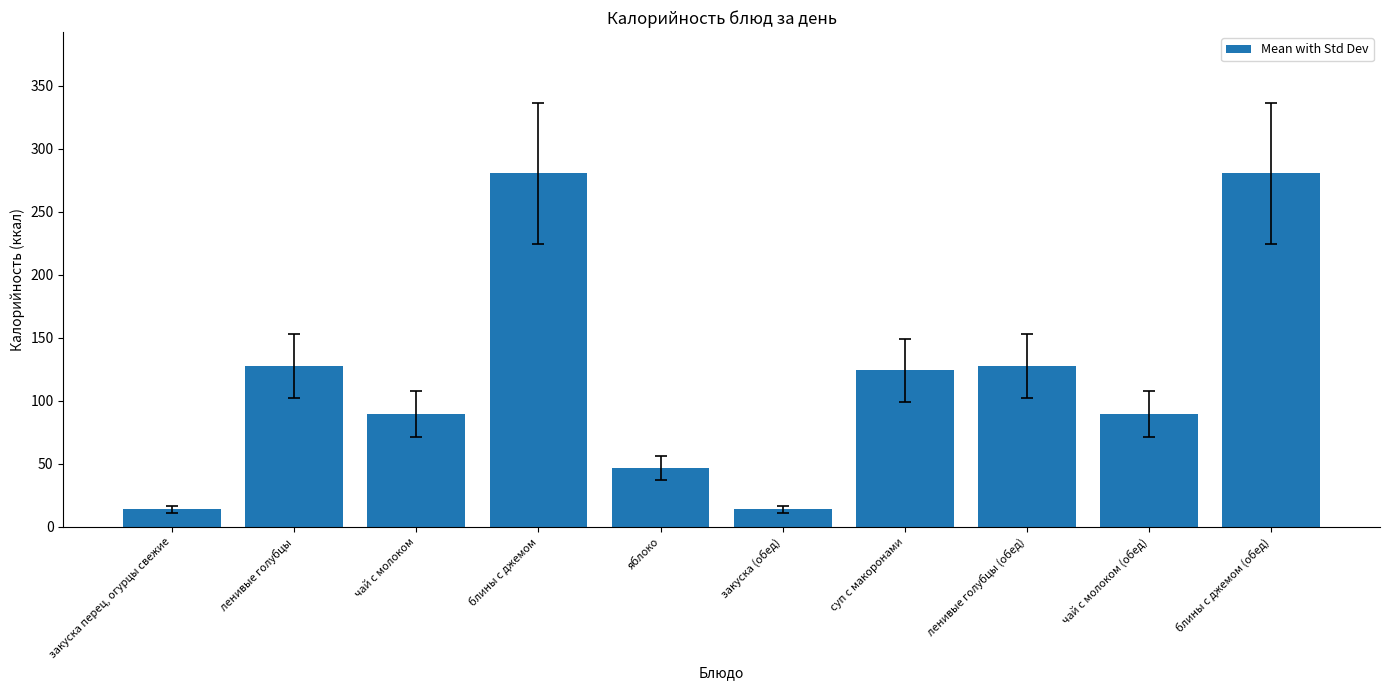

Where does the data first go above 124?

ленивые голубцы